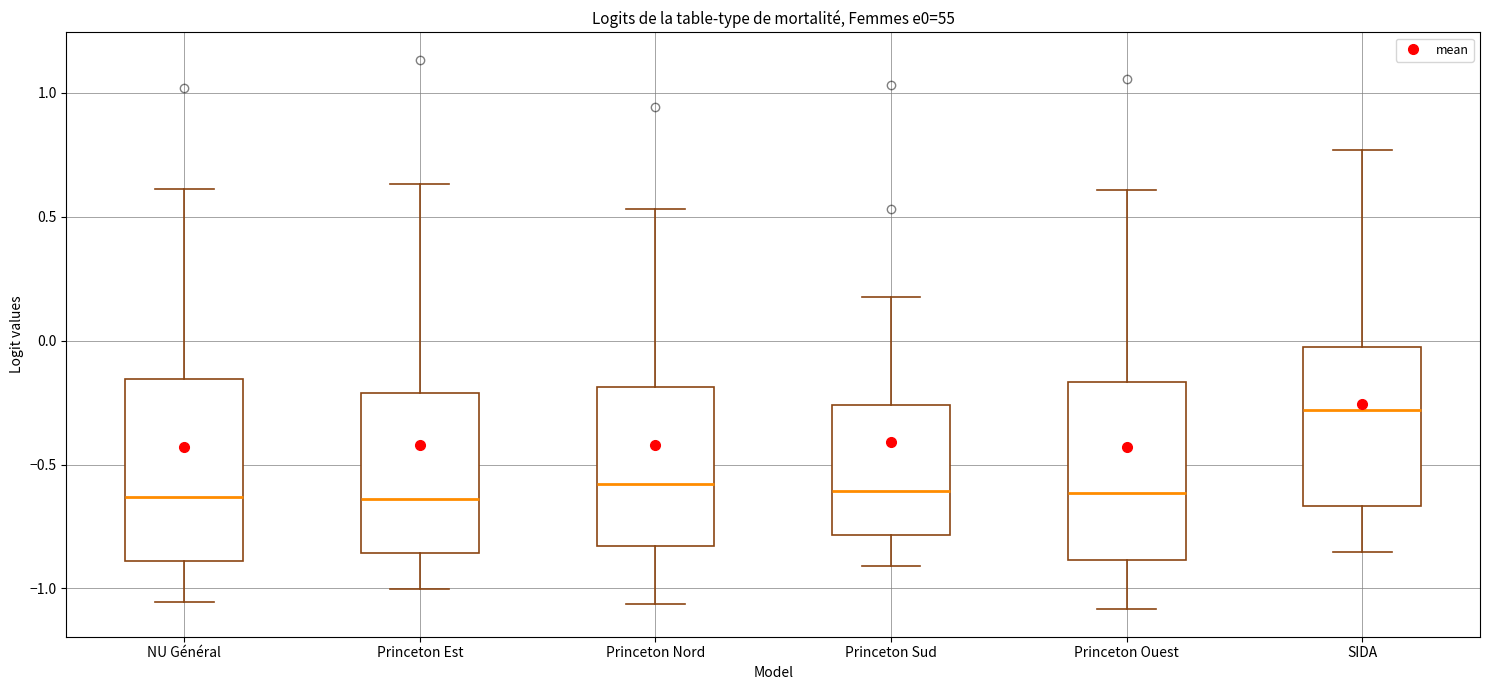

Reading left to right, read every box against the y-axis: the position of its median line, the range the box covers, and the ends of its whiskers. The values are not printed on the chart, so give them approximately, as read against the axis.

NU Général: median -0.65, box -0.90 to -0.15, whiskers -1.05 to 0.60
Princeton Est: median -0.65, box -0.85 to -0.20, whiskers -1.00 to 0.65
Princeton Nord: median -0.60, box -0.85 to -0.20, whiskers -1.05 to 0.55
Princeton Sud: median -0.60, box -0.80 to -0.25, whiskers -0.90 to 0.20
Princeton Ouest: median -0.60, box -0.90 to -0.15, whiskers -1.10 to 0.60
SIDA: median -0.30, box -0.65 to 0.00, whiskers -0.85 to 0.75